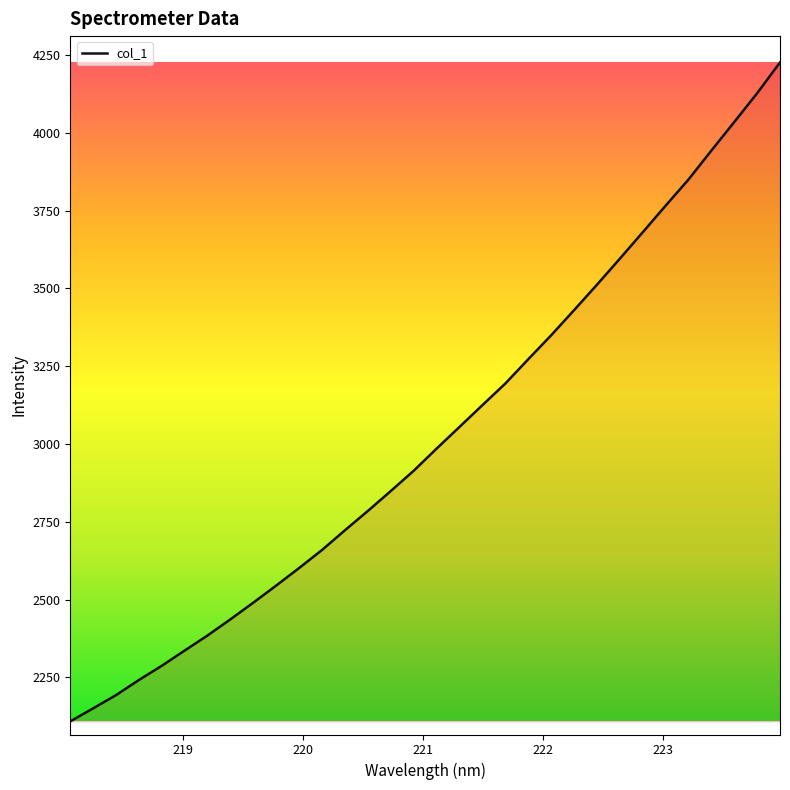

True or false: the data has more than 0 interior local peaks.

False